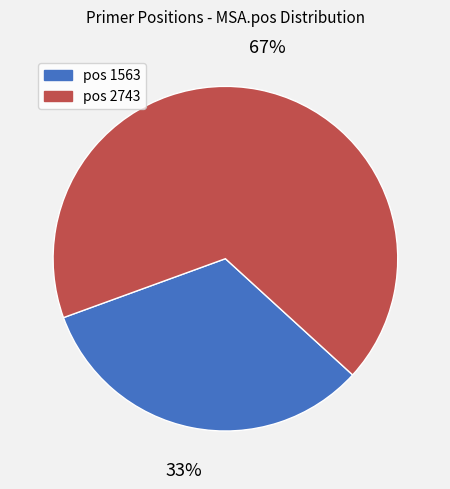

To the nearest percent, what portion does pos 2743 represent?

67%